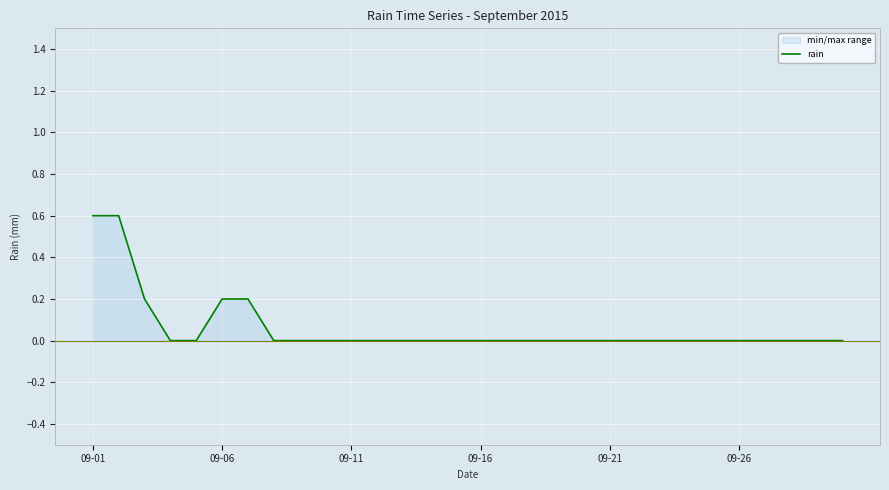

What is the maximum value shown in the chart?

0.6